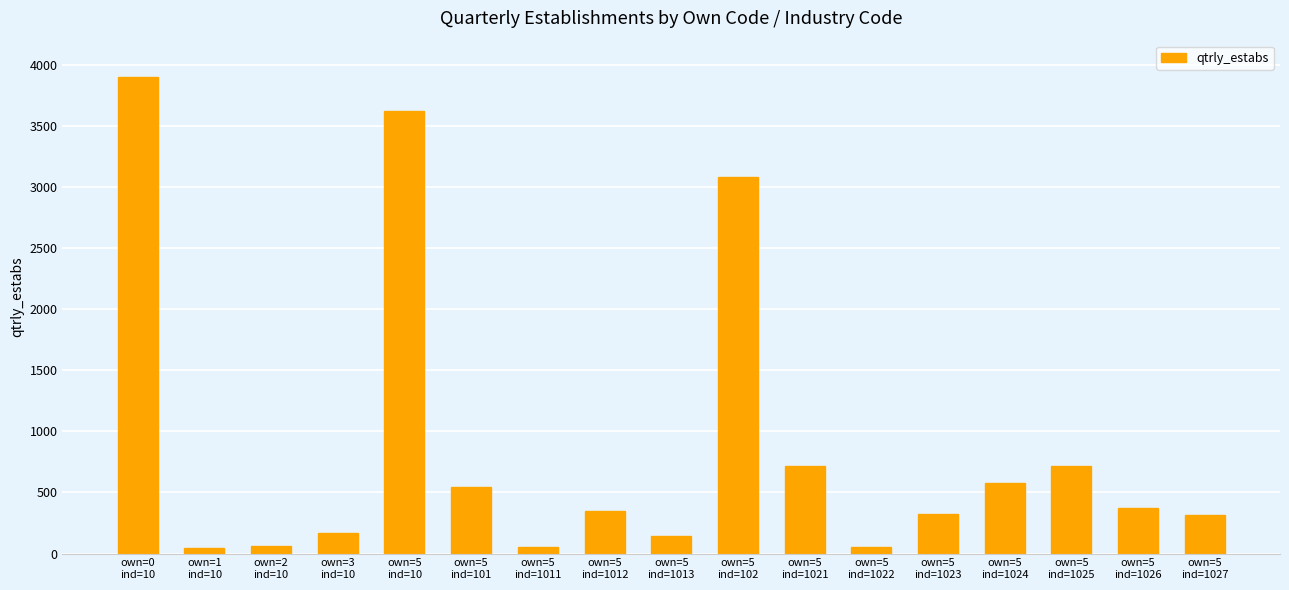

How many categories are shown in the chart?

17